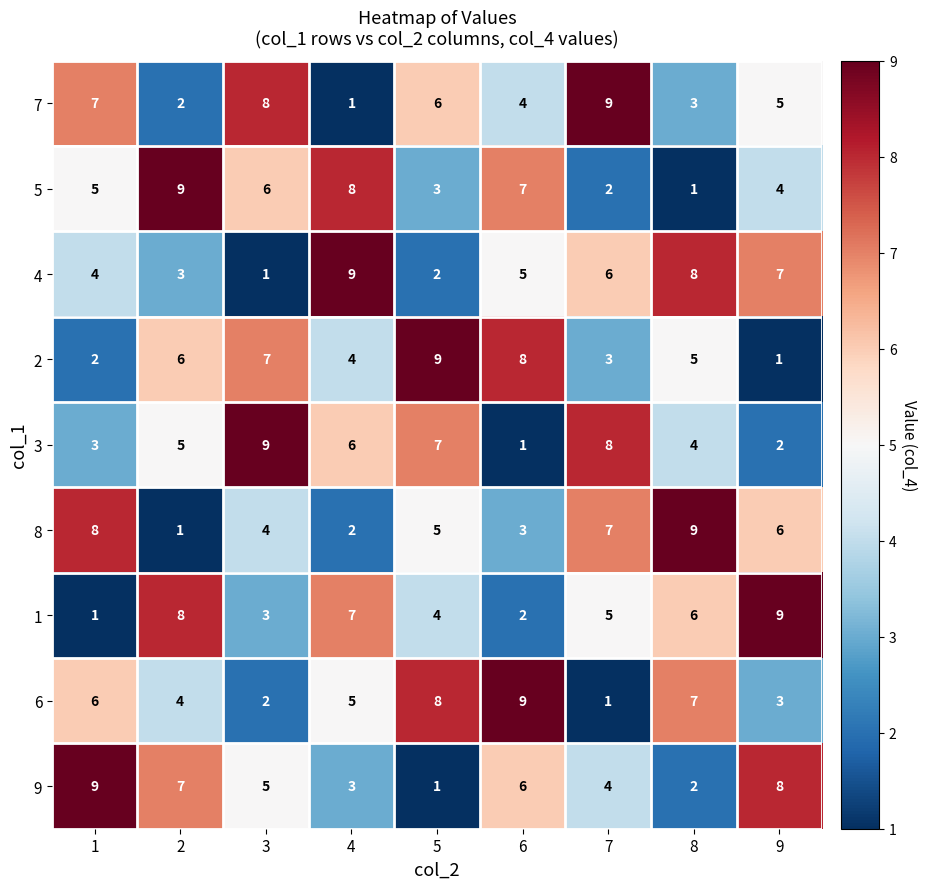

At how many categories does at least one series exceed 1?

9